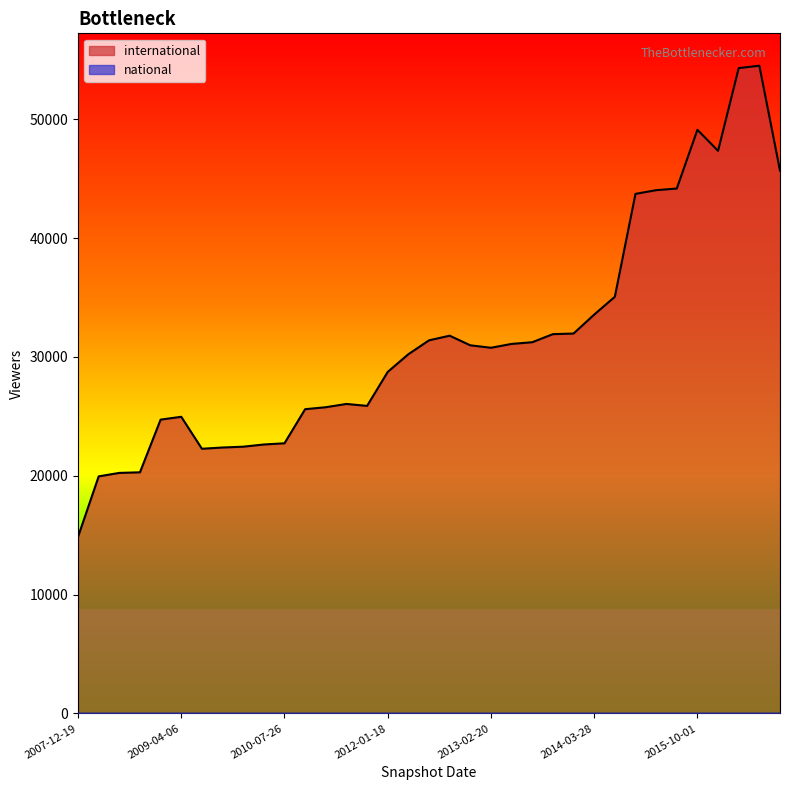

What is the total value across all series at 2011-06-10?

26041